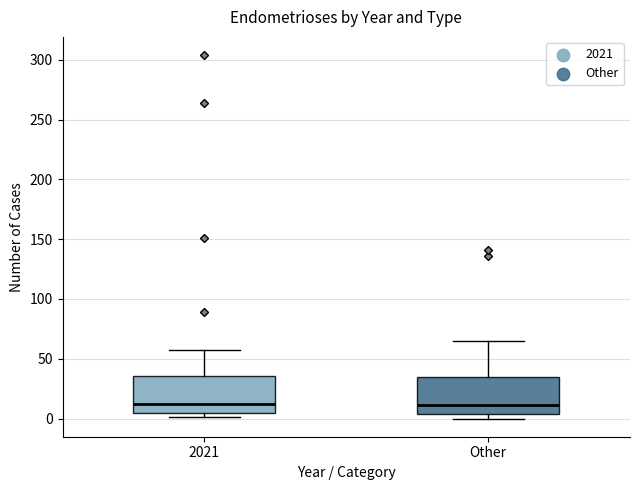

Reading left to right, read every box against the y-axis: the position of its median line, the range the box covers, and the ends of its whiskers. The values are not printed on the chart, so give them approximately, as read against the axis.

2021: median 10, box 5 to 35, whiskers 0 to 55
Other: median 10, box 5 to 35, whiskers 0 to 65